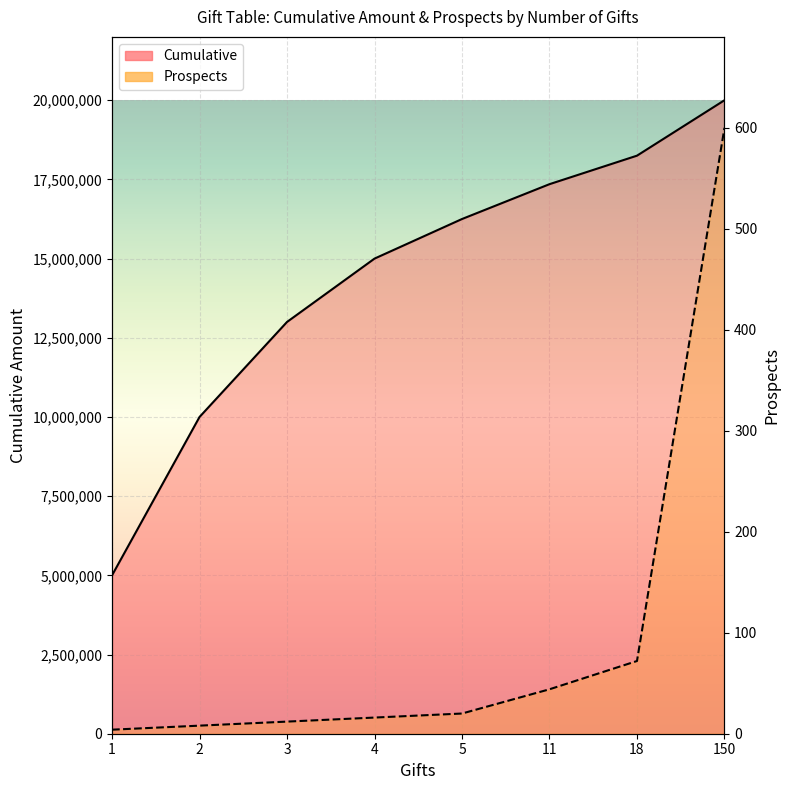

Reading left to right, transcribe all the data shown in this chart.

Prospects: 1=4	2=8	3=12	4=16	5=20	11=44	18=72	150=600
Cumulative: 1=5000000	2=10000000	3=13000000	4=15000000	5=16250000	11=17350000	18=18250000	150=20000000